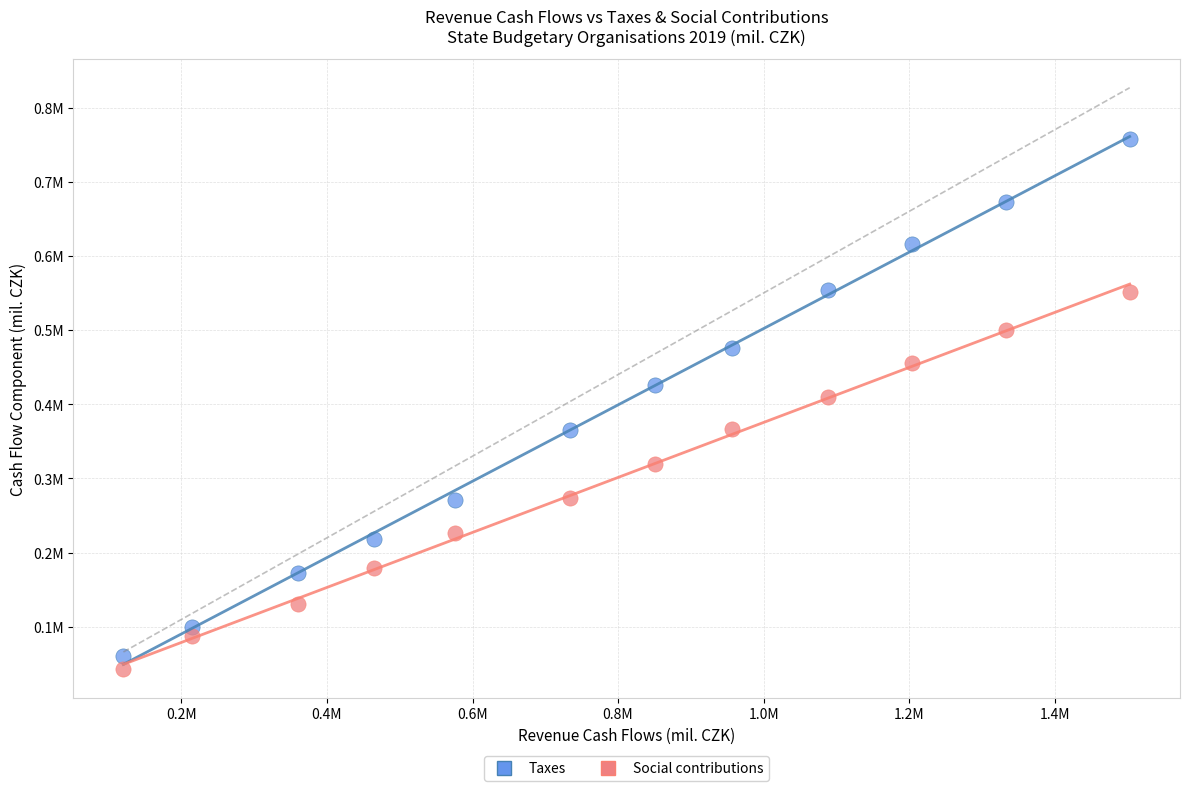

What are all the series names shown in the legend?

Taxes, Social contributions